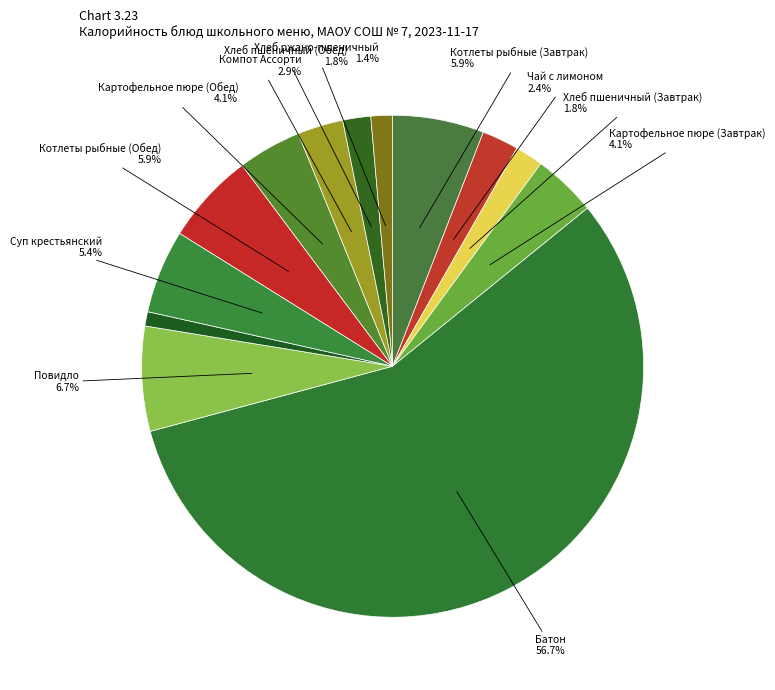

How many slices are in this pie chart?

13